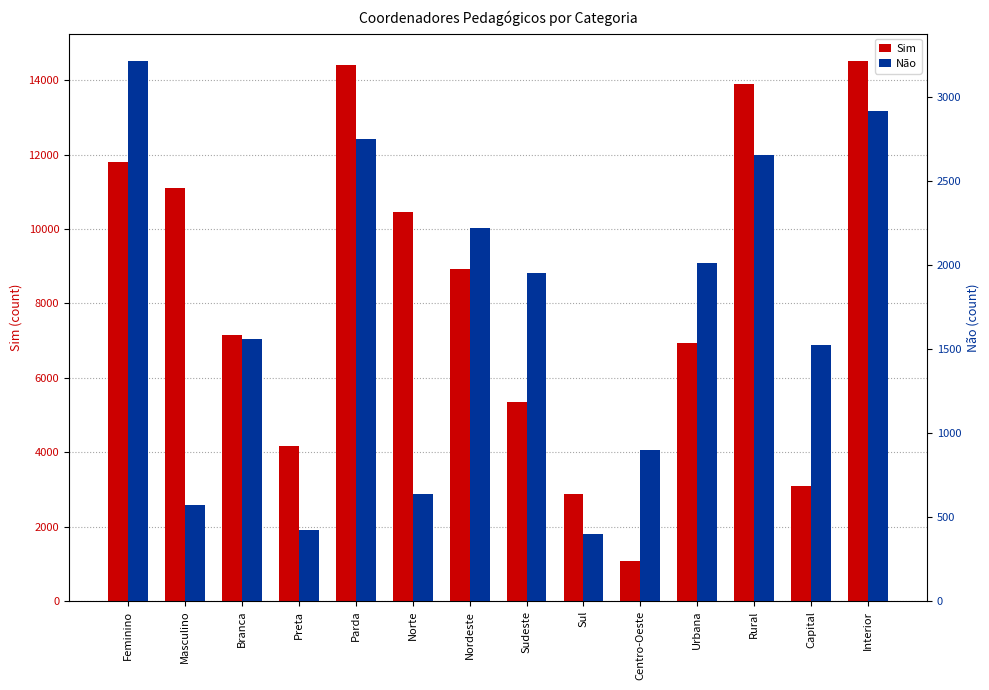

What is the spread (max minus min) of values at Norte?

9824